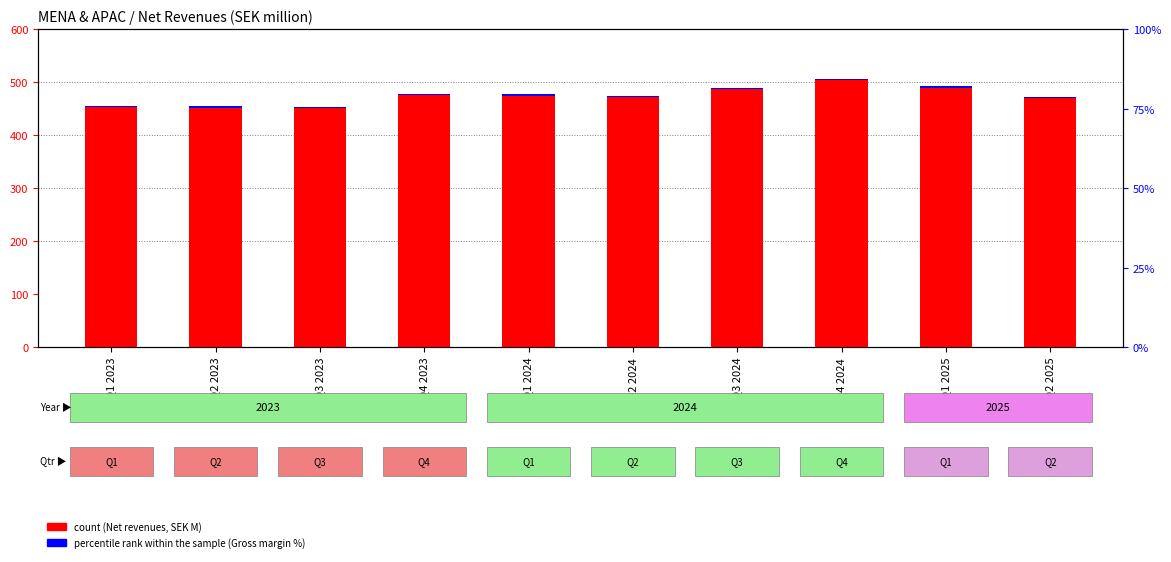

How many values are below 71?

4